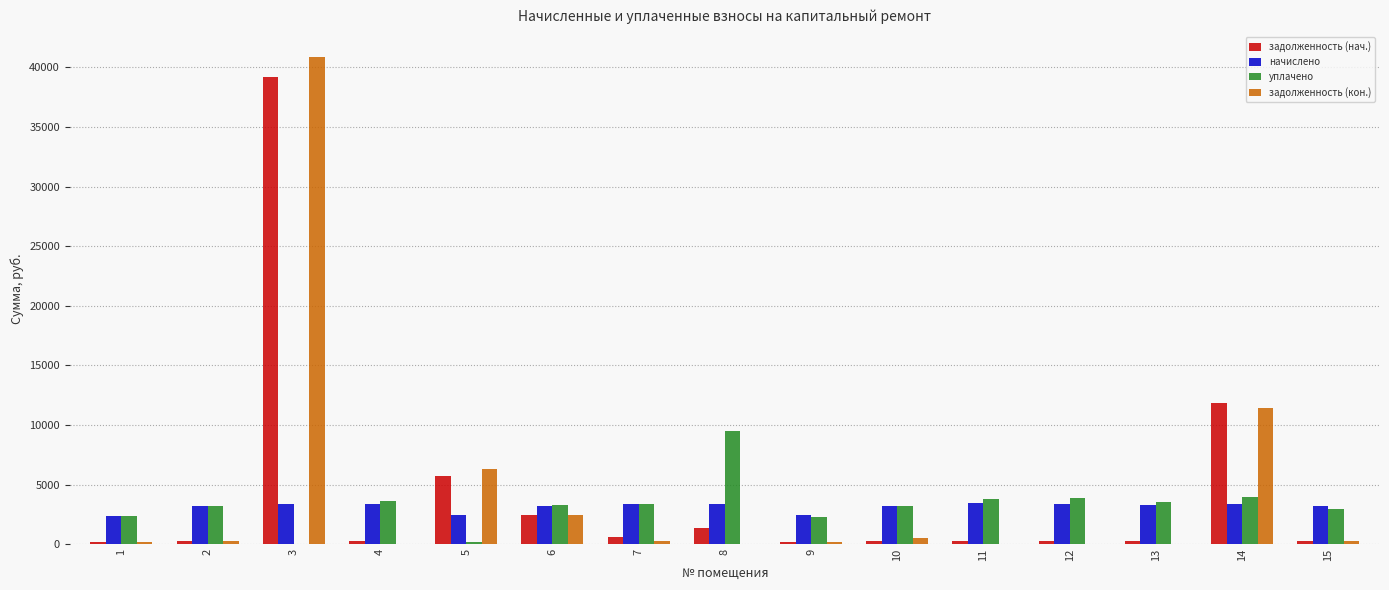

What is the spread (max minus min) of values at 3?

40871.0